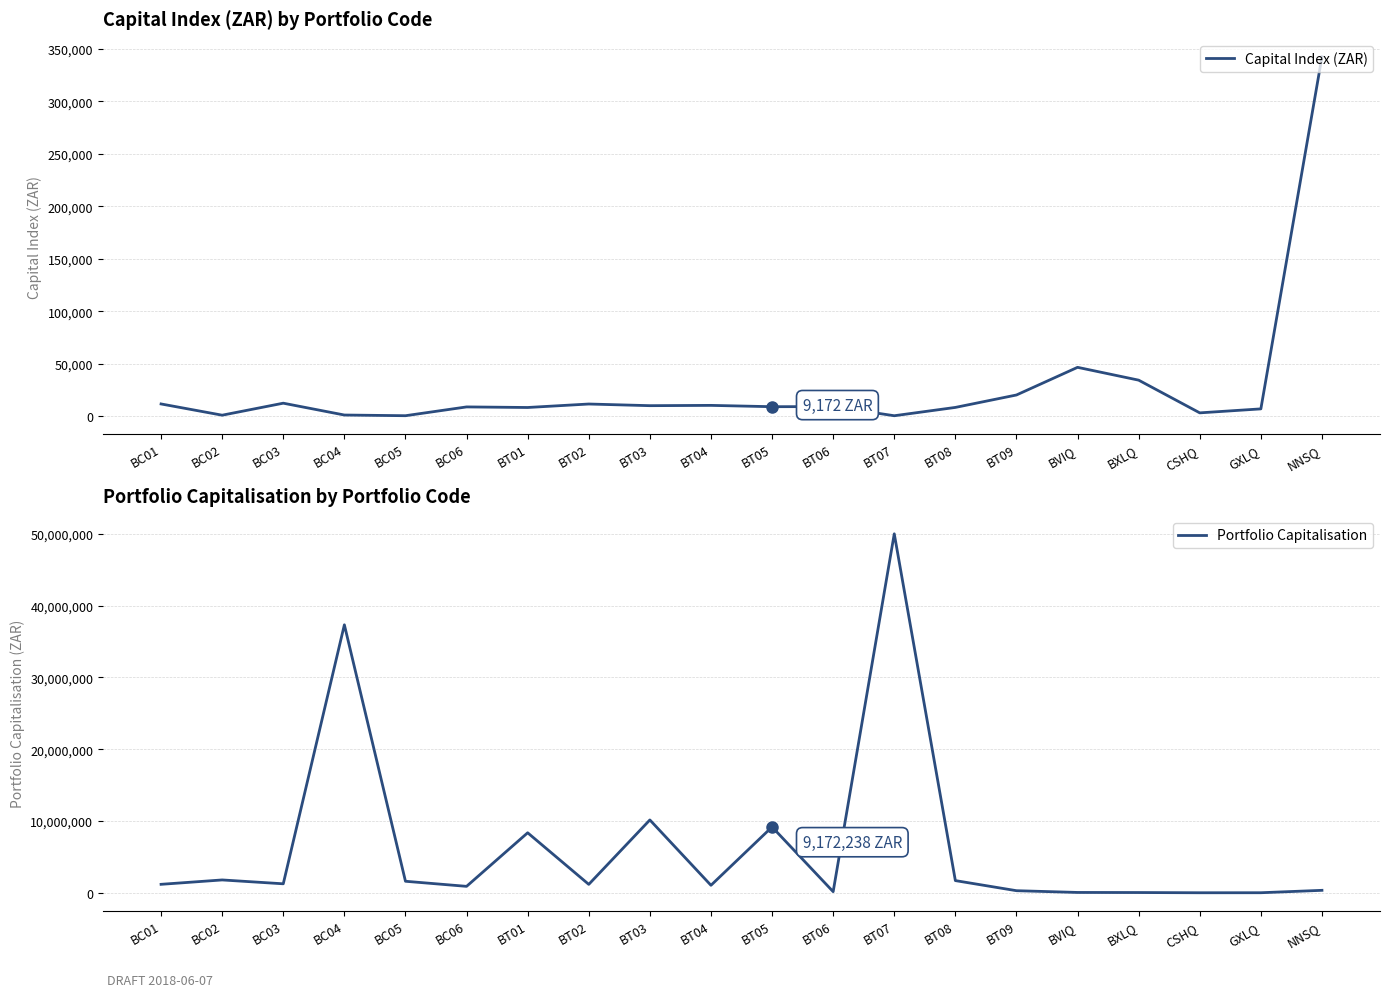

Which series has the largest total across all categories?

Portfolio Capitalisation